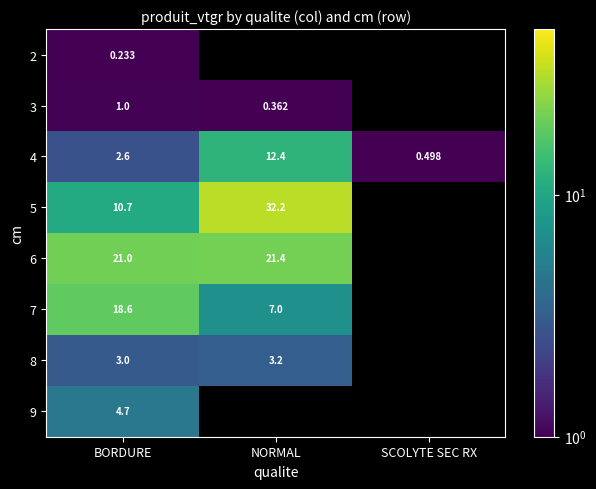

Is the value of 3 at BORDURE greater than the value of 4 at BORDURE?

No